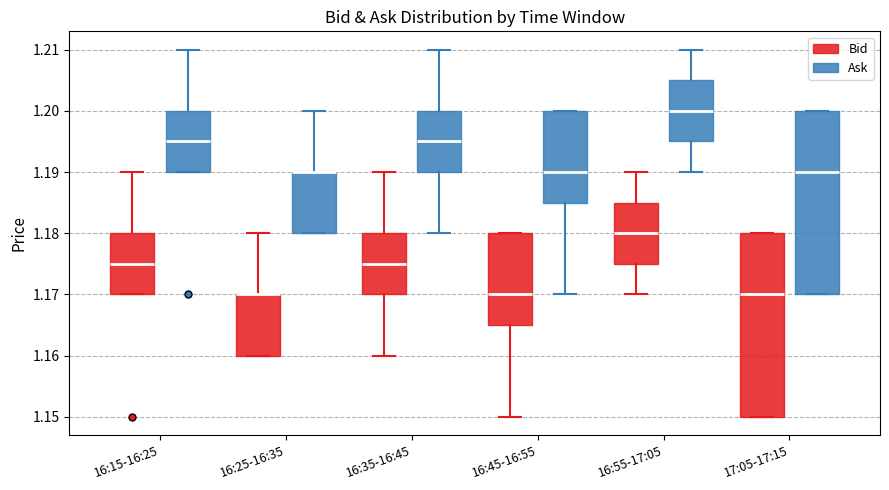

Reading left to right, read every box against the y-axis: the position of its median line, the range the box covers, and the ends of its whiskers. The values are not printed on the chart, so give them approximately, as read against the axis.

16:15-16:25 (Bid): median 1.175, box 1.170 to 1.180, whiskers 1.170 to 1.190
16:15-16:25 (Ask): median 1.195, box 1.190 to 1.200, whiskers 1.190 to 1.210
16:25-16:35 (Bid): median 1.170 (drawn on the box's upper edge), box 1.160 to 1.170, whiskers 1.160 to 1.180
16:25-16:35 (Ask): median 1.190 (drawn on the box's upper edge), box 1.180 to 1.190, whiskers 1.180 to 1.200
16:35-16:45 (Bid): median 1.175, box 1.170 to 1.180, whiskers 1.160 to 1.190
16:35-16:45 (Ask): median 1.195, box 1.190 to 1.200, whiskers 1.180 to 1.210
16:45-16:55 (Bid): median 1.170, box 1.165 to 1.180, whiskers 1.150 to 1.180
16:45-16:55 (Ask): median 1.190, box 1.185 to 1.200, whiskers 1.170 to 1.200
16:55-17:05 (Bid): median 1.180, box 1.175 to 1.185, whiskers 1.170 to 1.190
16:55-17:05 (Ask): median 1.200, box 1.195 to 1.205, whiskers 1.190 to 1.210
17:05-17:15 (Bid): median 1.170, box 1.150 to 1.180, whiskers 1.150 to 1.180
17:05-17:15 (Ask): median 1.190, box 1.170 to 1.200, whiskers 1.170 to 1.200